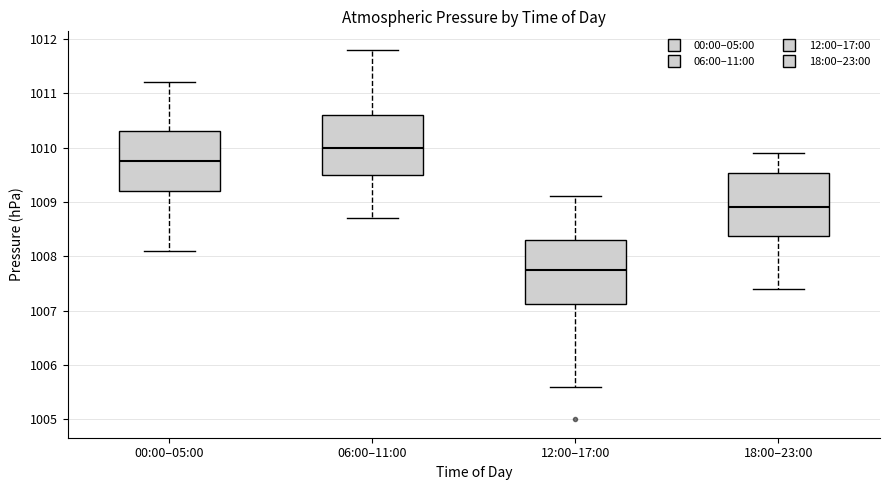

Which box has the highest median line?

06:00–11:00